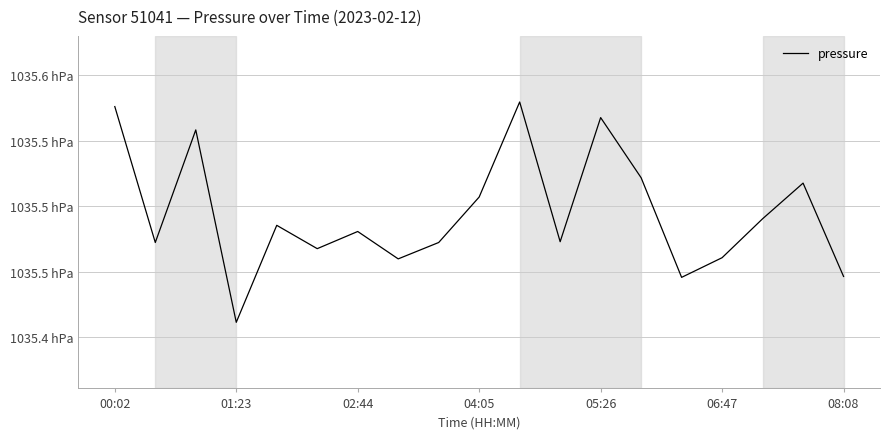

Reading left to right, extract all data points from this chart.

103557.6	103547.2	103555.8	103541.1	103548.5	103546.8	103548.1	103546.0	103547.2	103550.7	103557.9	103547.3	103556.8	103552.2	103544.6	103546.1	103549.0	103551.8	103544.6